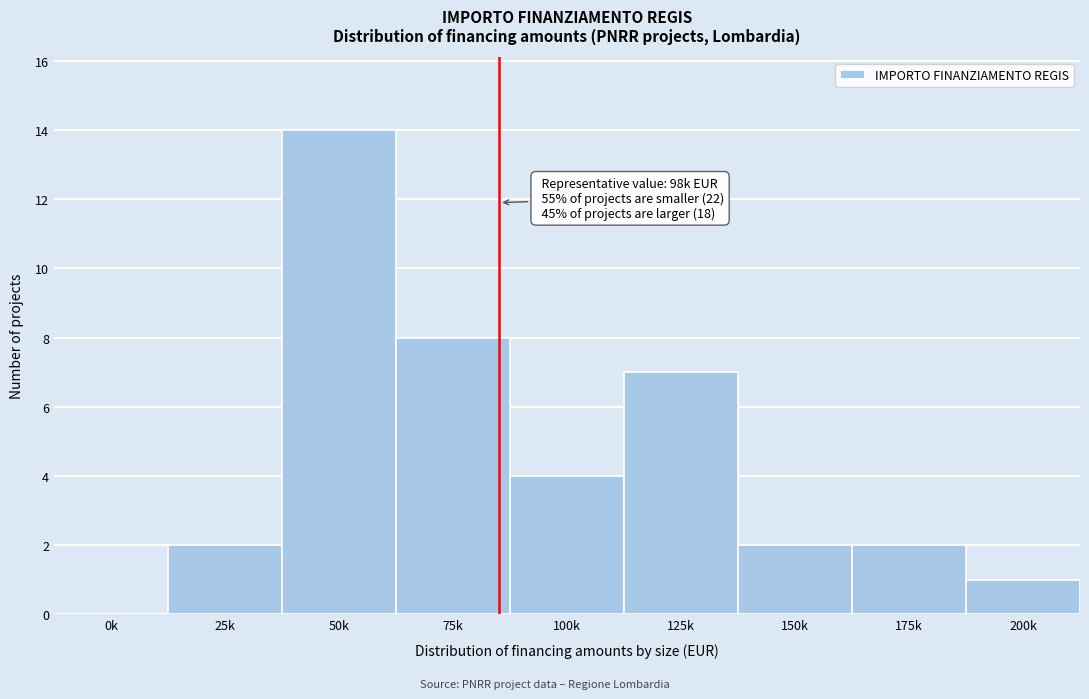

Reading left to right, what are all the values shown in this chart?

0k=0	25k=2	50k=14	75k=8	100k=4	125k=7	150k=2	175k=2	200k=1